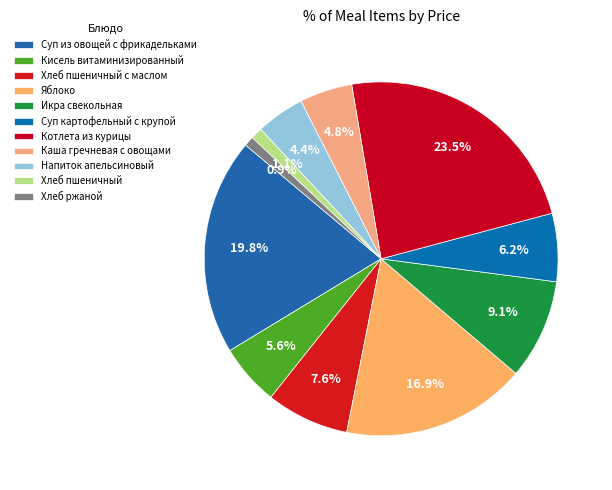

Do Котлета из курицы and Суп из овощей с фрикадельками together represent more than half of the pie?

No